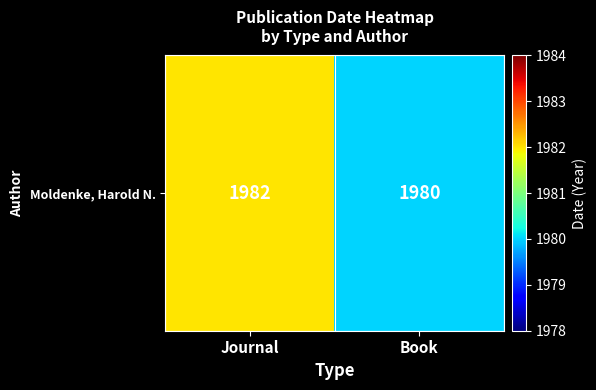

What is the change in value from Journal to Book?

-2